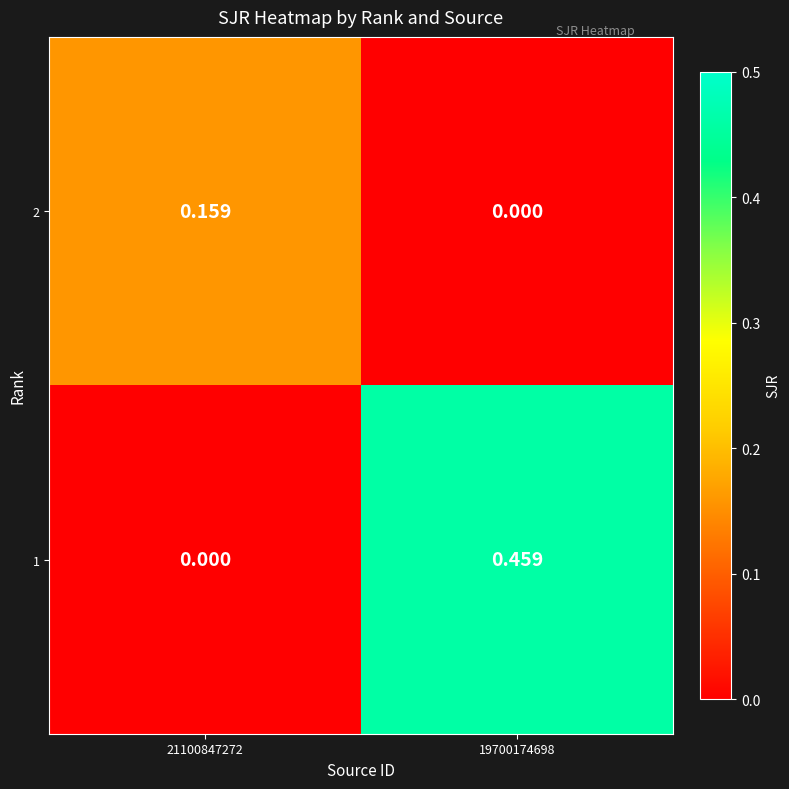

Count the number of data series in this chart.

2